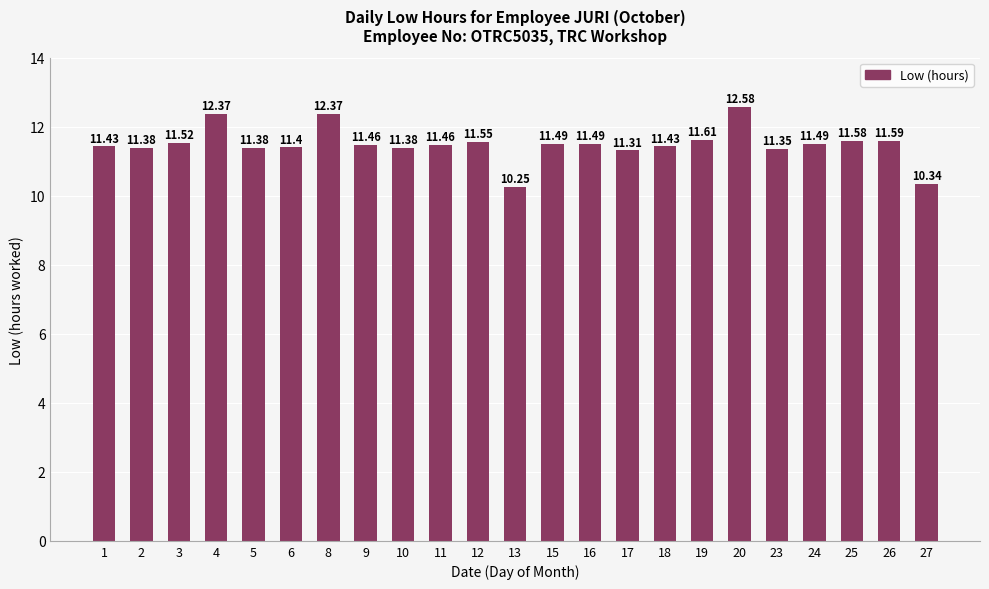

How many values are between 11 and 12?

18